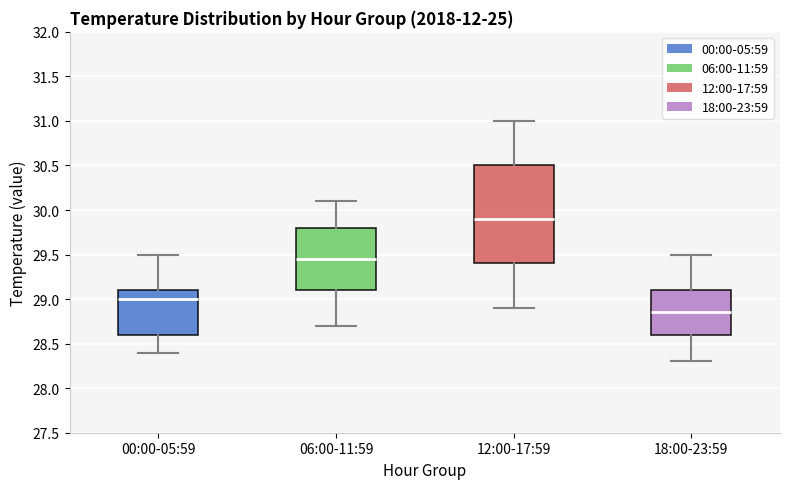

Reading left to right, read every box against the y-axis: the position of its median line, the range the box covers, and the ends of its whiskers. The values are not printed on the chart, so give them approximately, as read against the axis.

00:00-05:59: median 29.00, box 28.60 to 29.10, whiskers 28.40 to 29.50
06:00-11:59: median 29.45, box 29.10 to 29.80, whiskers 28.70 to 30.10
12:00-17:59: median 29.90, box 29.40 to 30.50, whiskers 28.90 to 31.00
18:00-23:59: median 28.85, box 28.60 to 29.10, whiskers 28.30 to 29.50